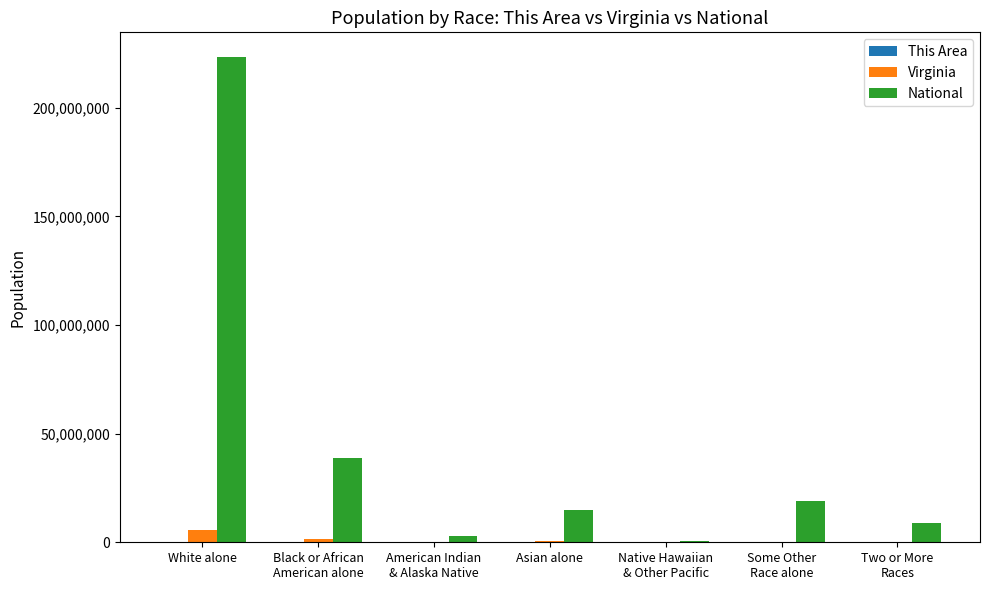

Where is National nearest to the value 112046639?

Black or African
American alone